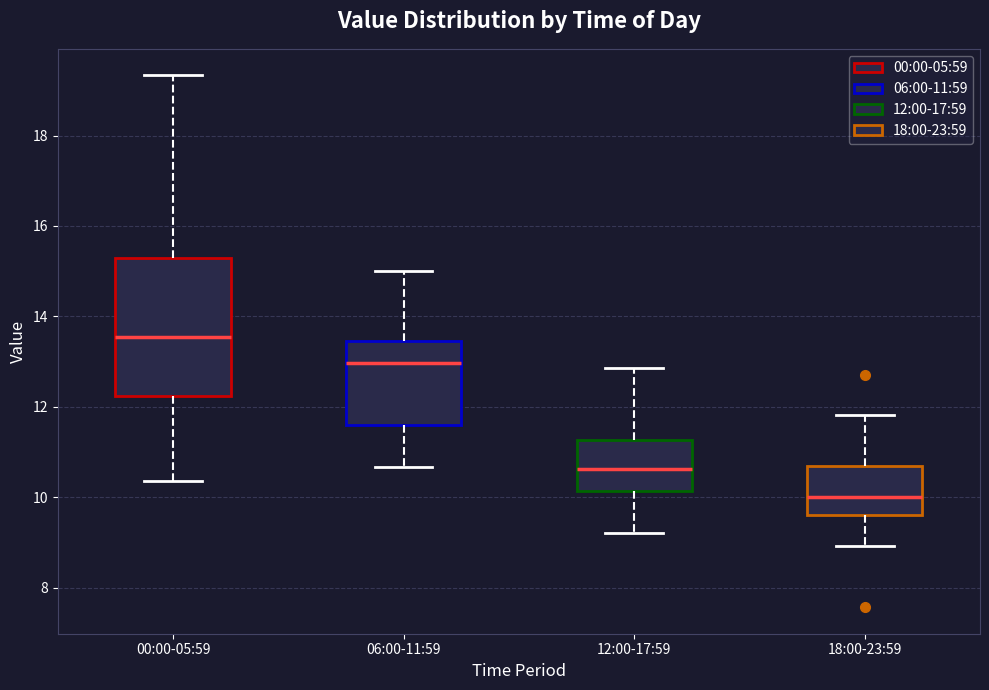

Reading left to right, read every box against the y-axis: the position of its median line, the range the box covers, and the ends of its whiskers. The values are not printed on the chart, so give them approximately, as read against the axis.

00:00-05:59: median 13.6, box 12.2 to 15.2, whiskers 10.4 to 19.4
06:00-11:59: median 13.0, box 11.6 to 13.4, whiskers 10.6 to 15.0
12:00-17:59: median 10.6, box 10.2 to 11.2, whiskers 9.2 to 12.8
18:00-23:59: median 10.0, box 9.6 to 10.6, whiskers 9.0 to 11.8